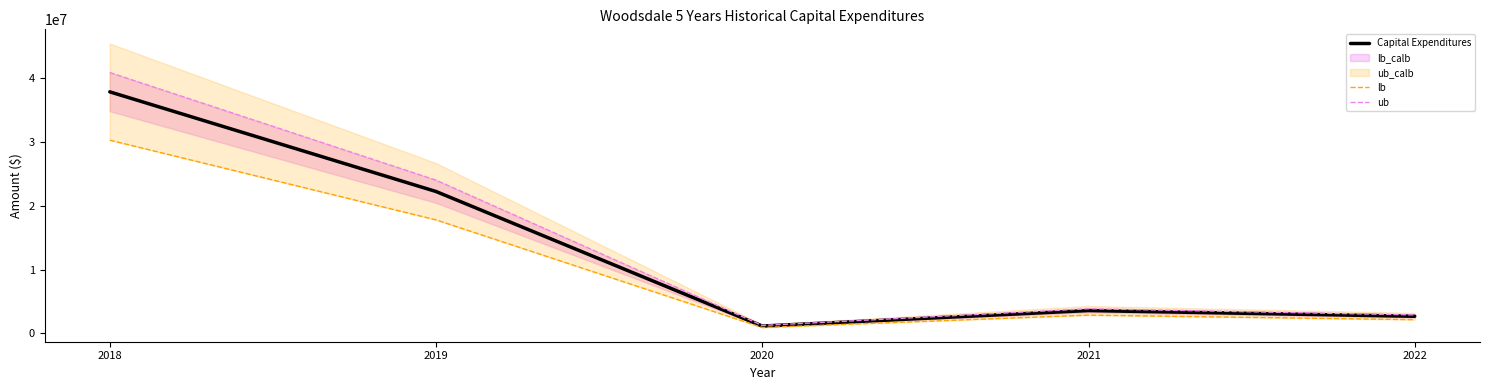

At which label is Capital Expenditures closest to 19486294?

2019